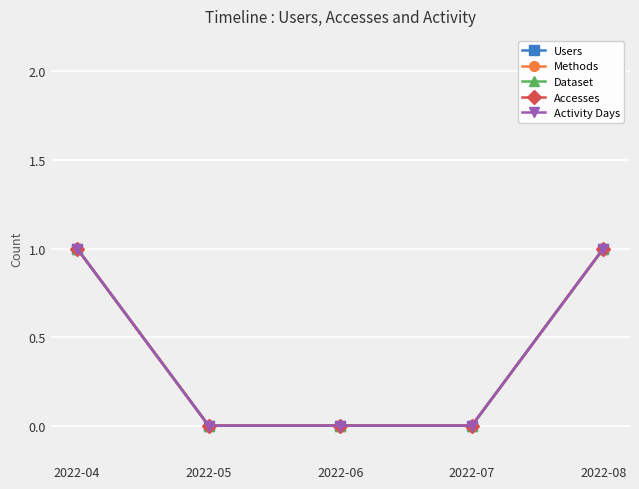

True or false: Dataset and Activity Days cross at least once.

False